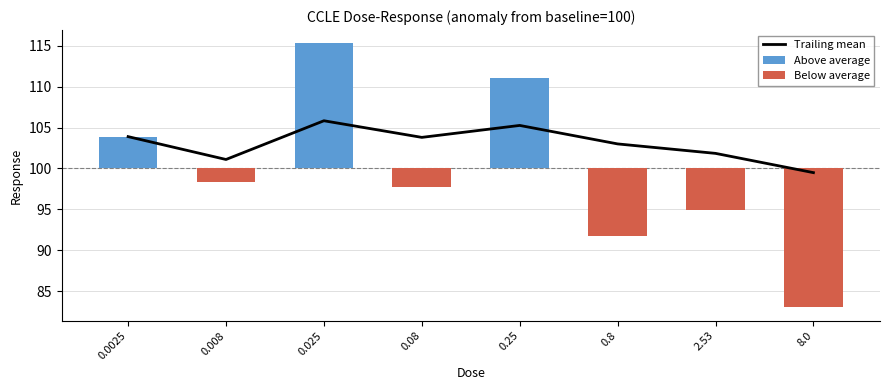

What is the difference between the highest and lowest values at 8.0?

116.5